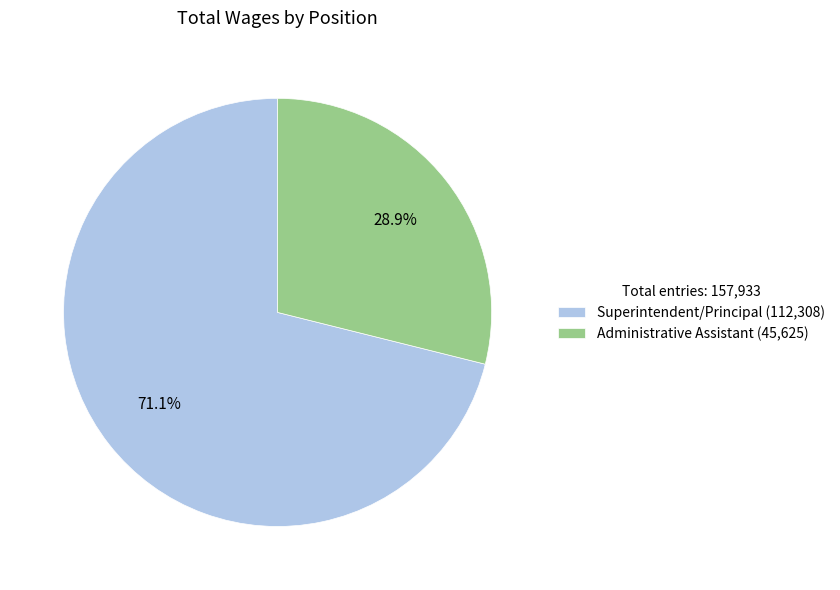

True or false: Superintendent/Principal accounts for 84% of the total.

False